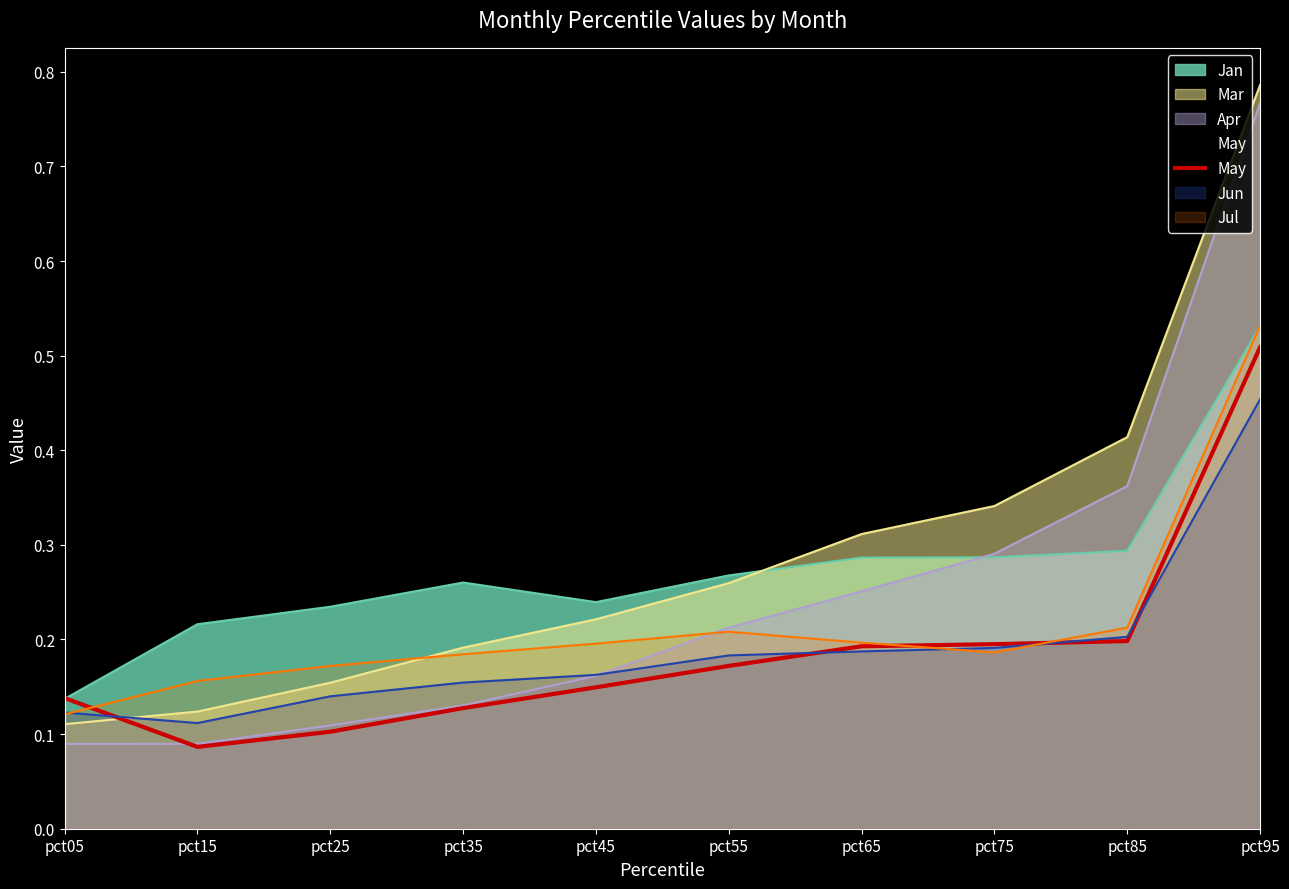

Is it true that Jan equals 0.1 at pct75?

False